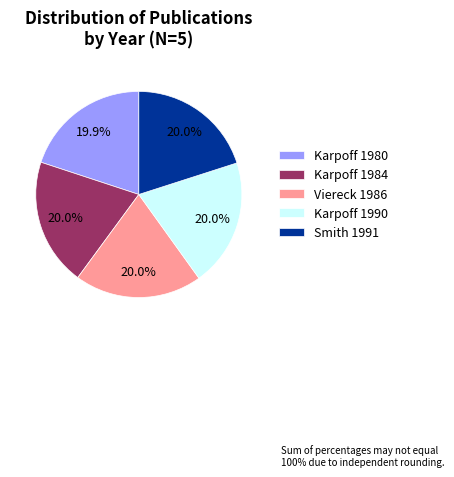

Is it true that Karpoff 1984 is 20% of the pie?

True